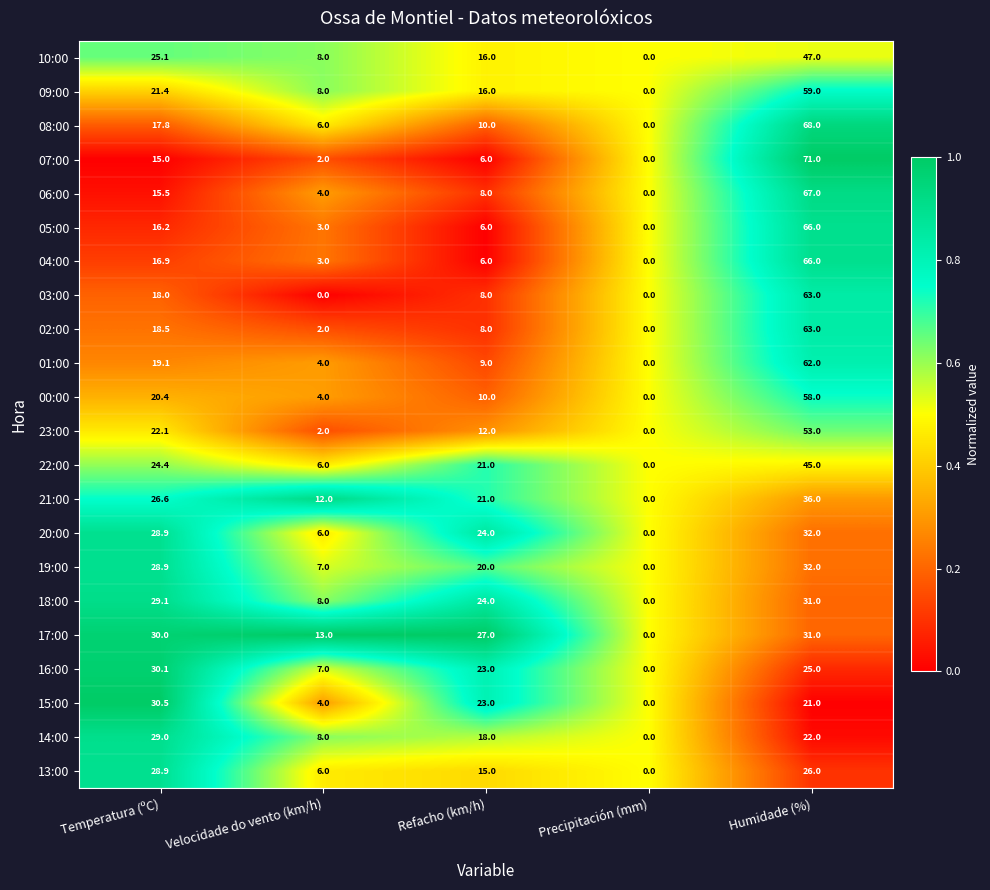

Which label corresponds to the largest value in the chart?

Humidade (%)